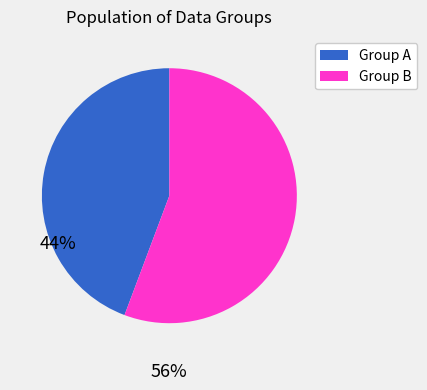

Is there a majority slice in this chart?

Yes